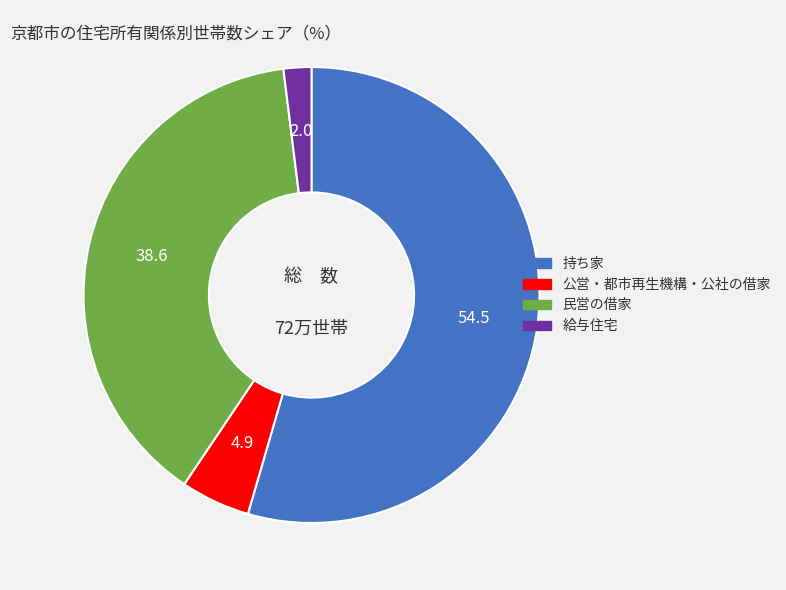

Which category accounts for the majority?

持ち家